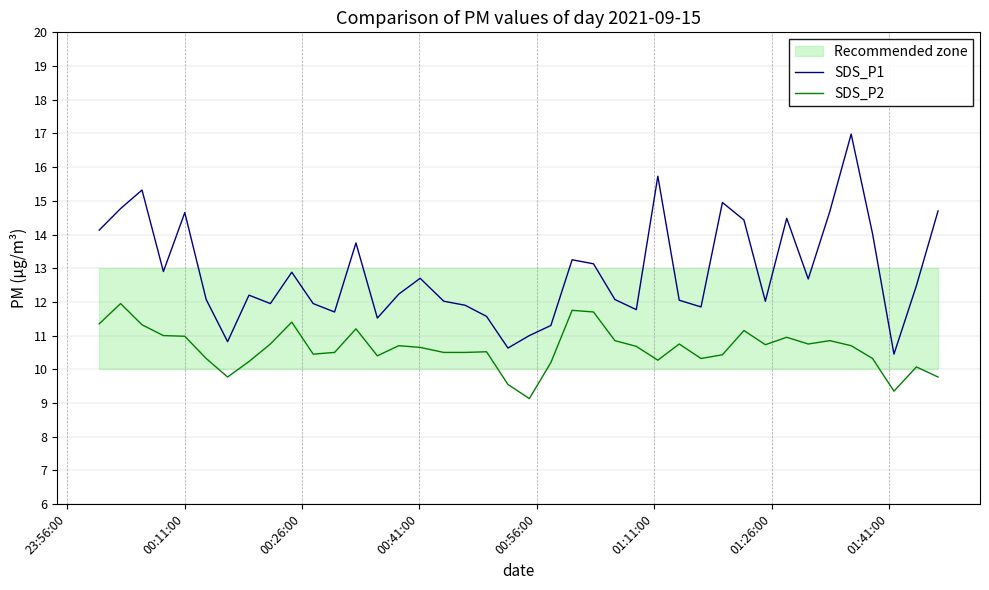

The value of SDS_P1 at 10 is 17.0. True or false?

False